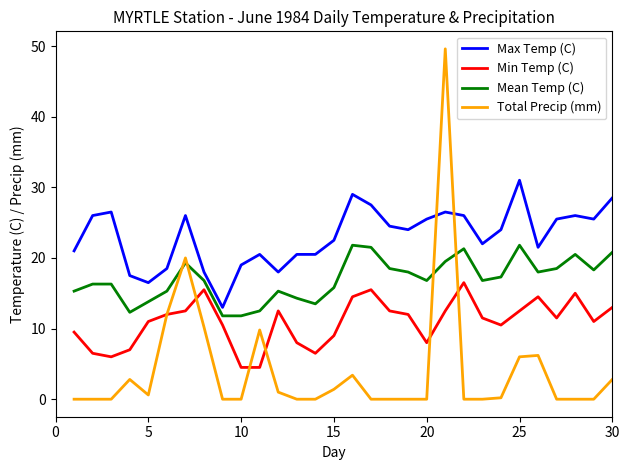

What is the lowest value of the Max Temp (C) series?

13.0